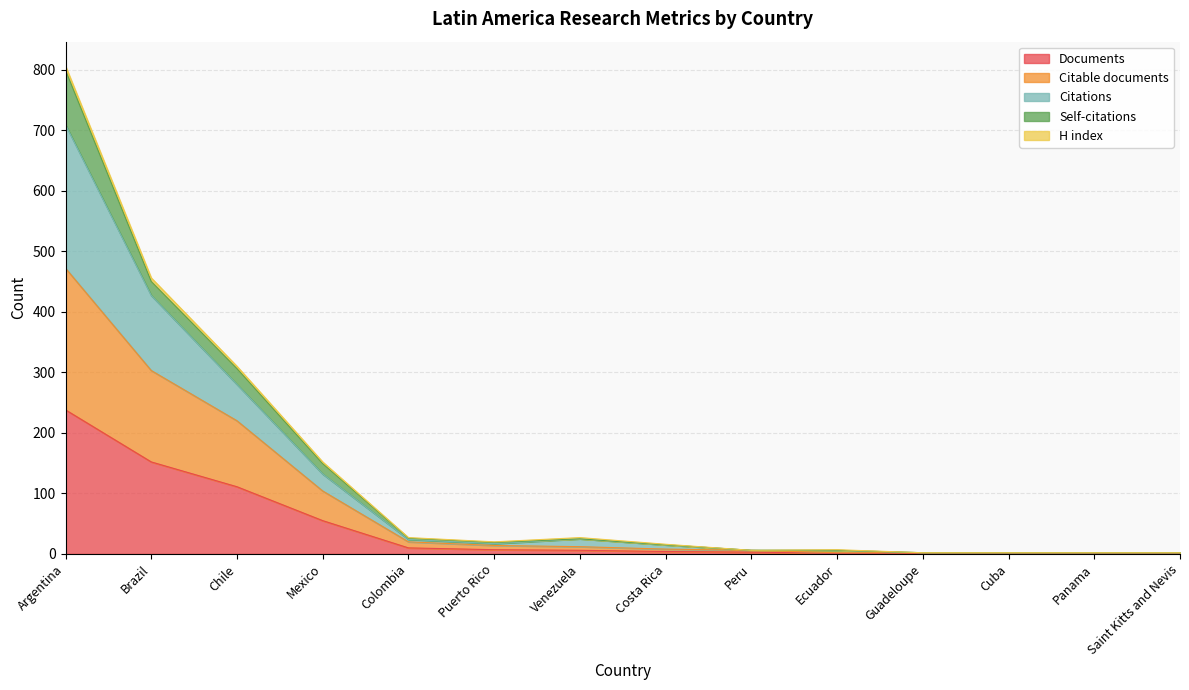

True or false: Documents has a value of 2 at Panama.

False